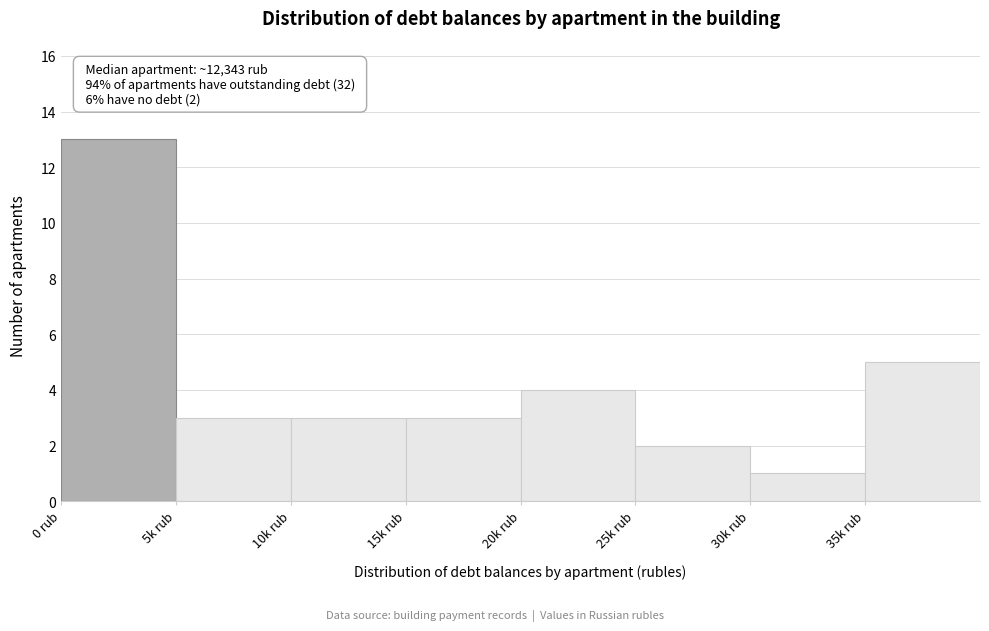

Reading left to right, transcribe all the data shown in this chart.

0 rub=13	5k rub=3	10k rub=3	15k rub=3	20k rub=4	25k rub=2	30k rub=1	35k rub=5